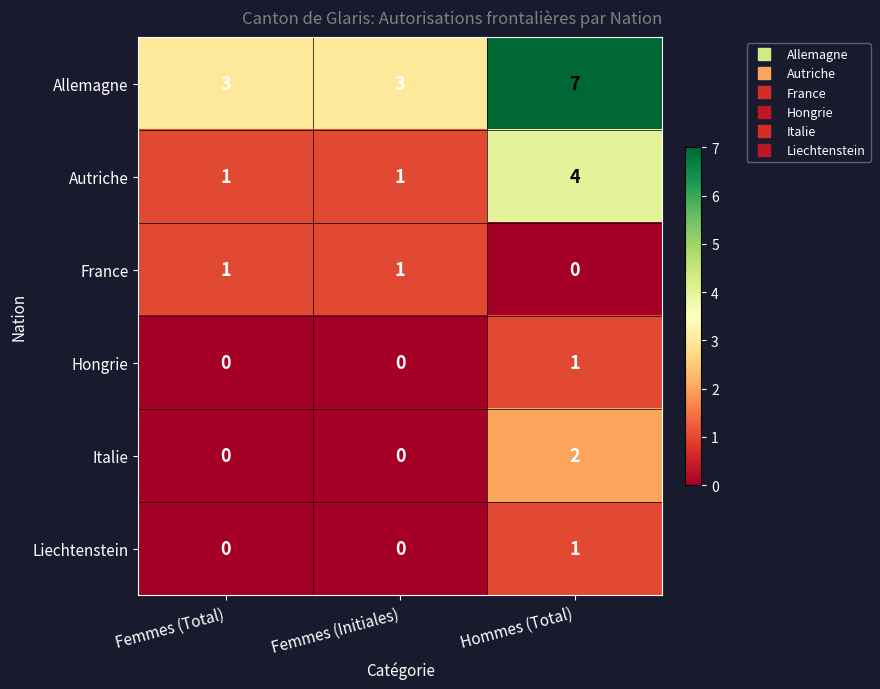

Is it true that France equals 0 at Hommes (Total)?

True